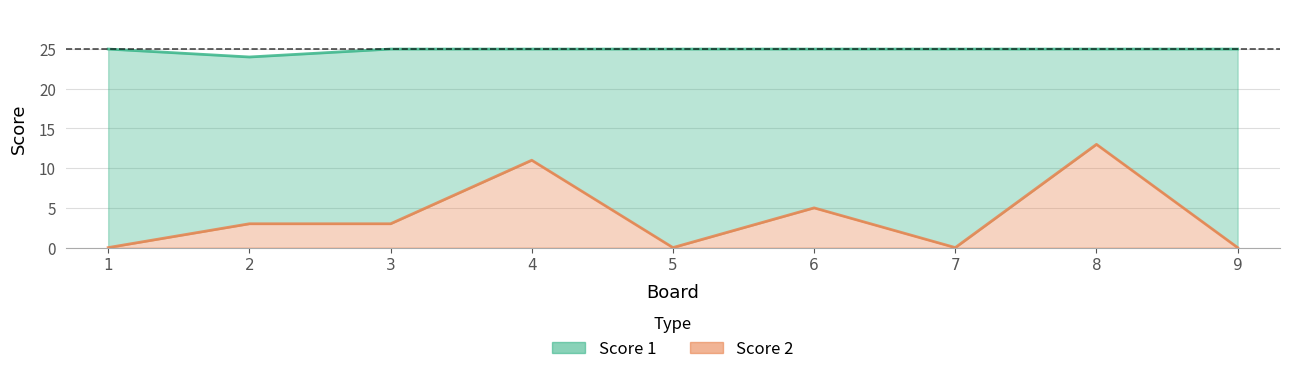

Which label corresponds to the largest value in the chart?

1